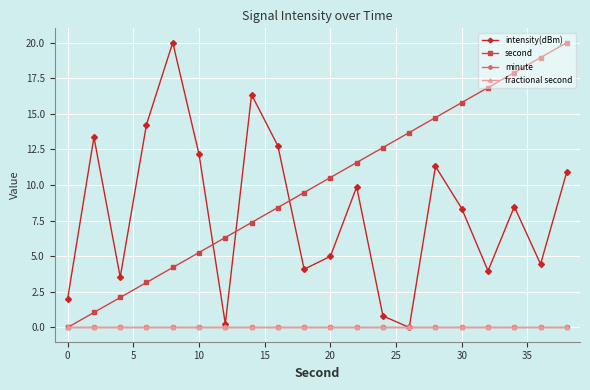

Does the chart have visible grid lines?

Yes